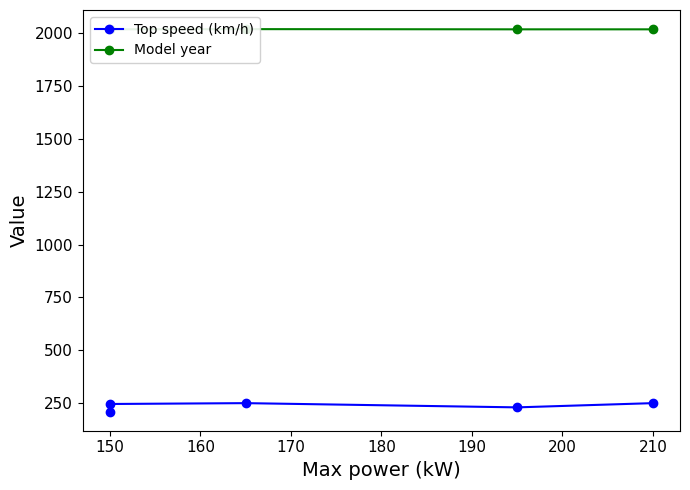

True or false: Model year and Top speed (km/h) cross at least once.

False